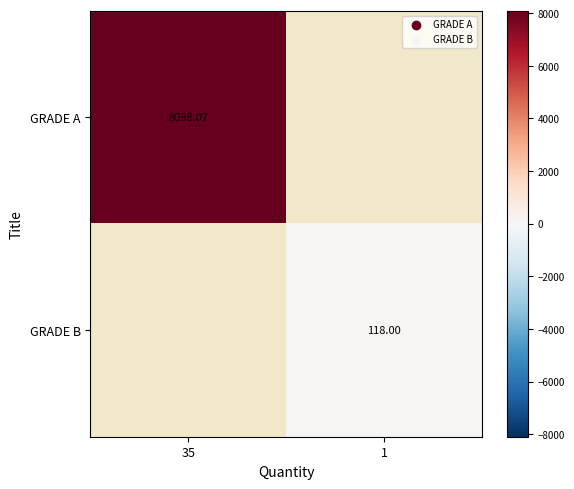

What is the maximum value shown in the chart?

8098.1